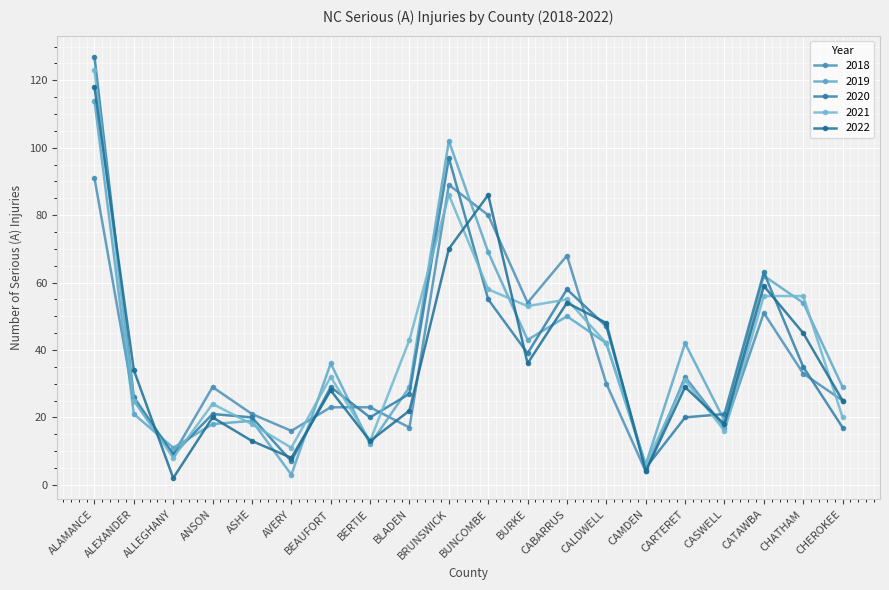

True or false: 2018 has more than 0 points higher than both neighbors.

True